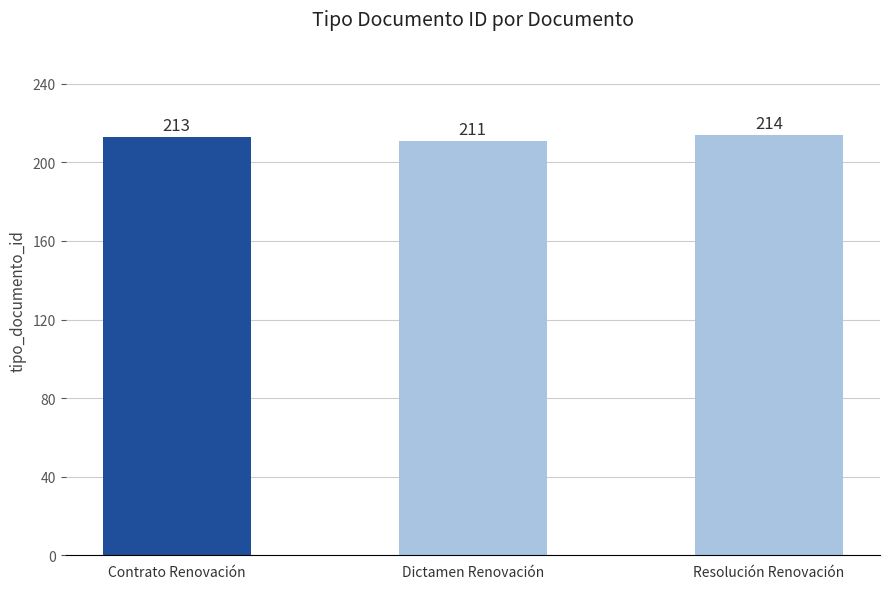

What is the ratio of the value at Dictamen Renovación to the value at Contrato Renovación?

1.0